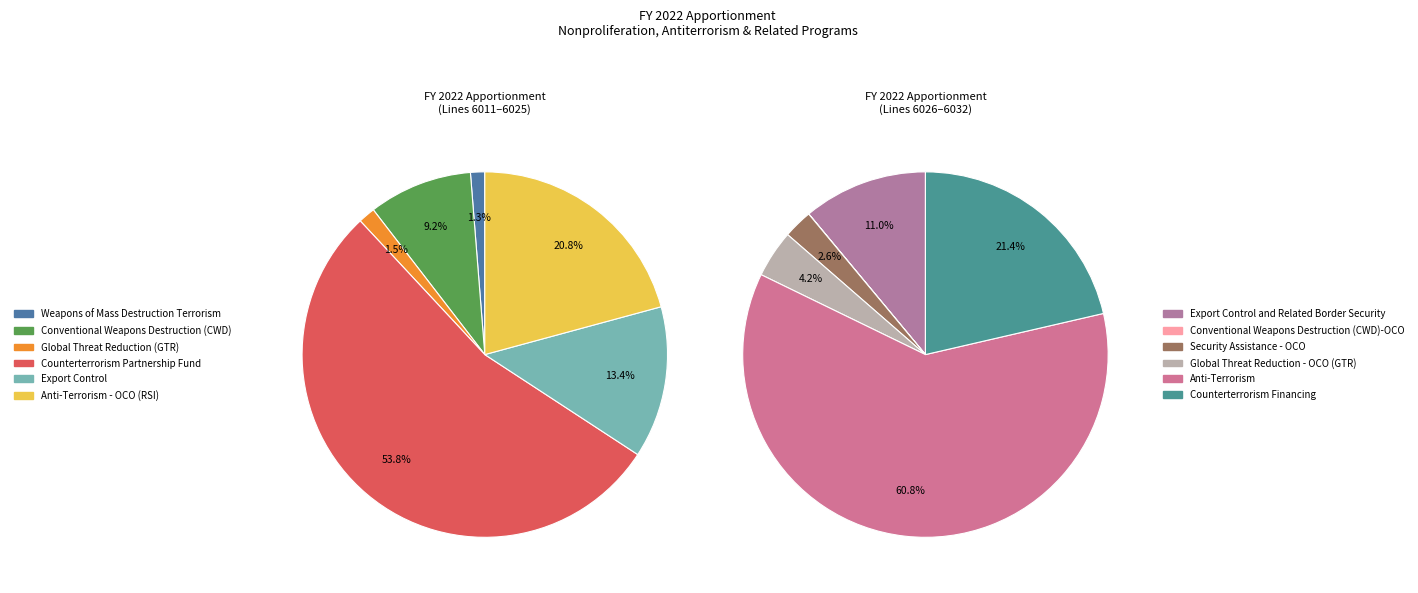

Between Conventional Weapons Destruction (CWD)-OCO and Weapons of Mass Destruction Terrorism, which is larger?

Weapons of Mass Destruction Terrorism